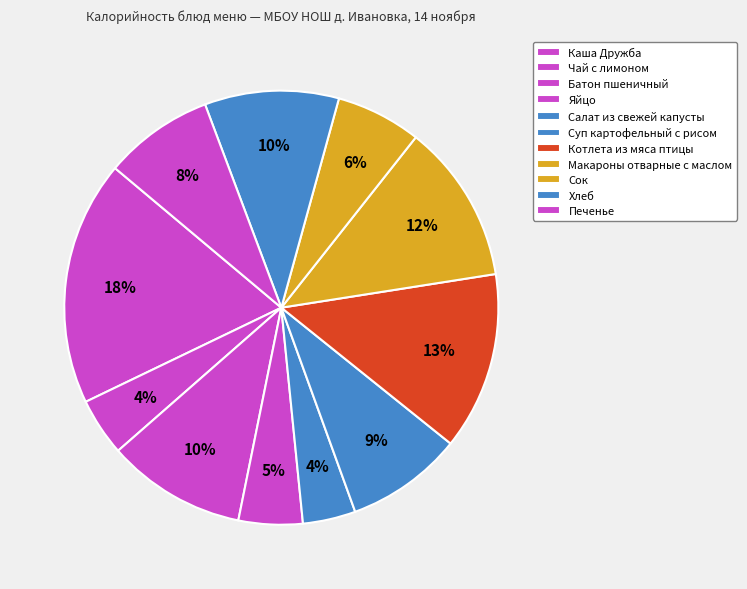

Is there any slice that represents more than half of the pie?

No